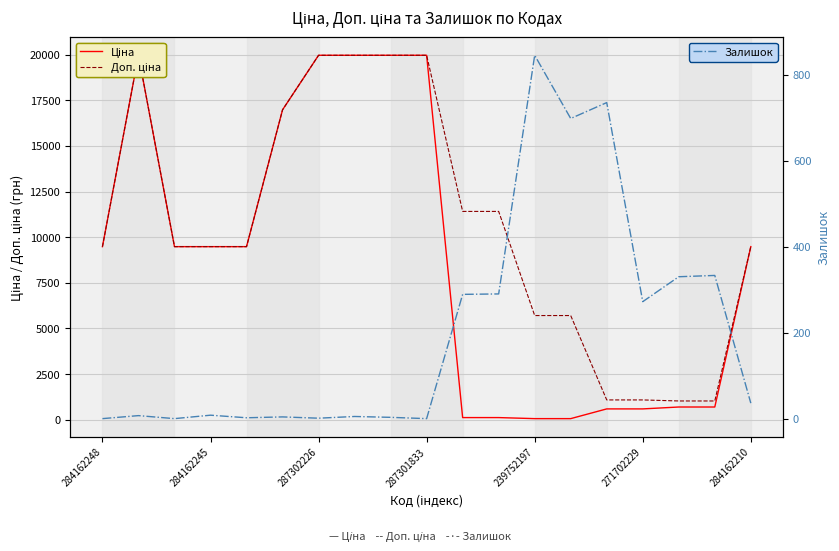

True or false: Залишок has more than 1 points higher than both neighbors.

True